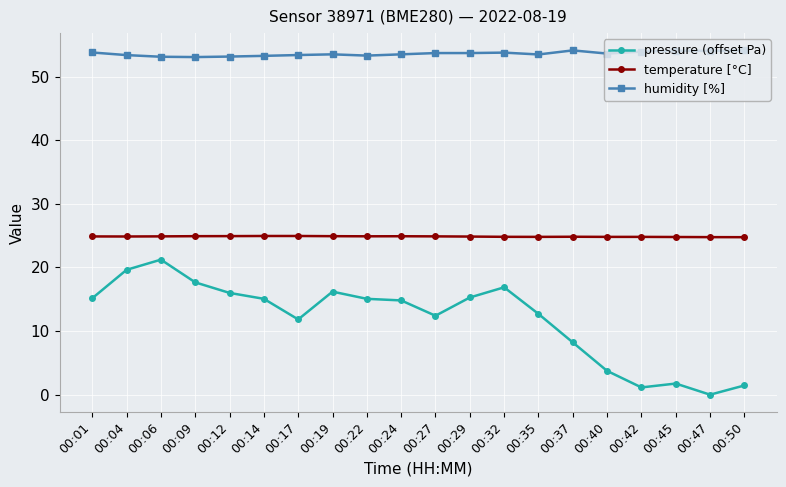

What is the sum of the temperature [°C] values at 00:06 and 00:50?

49.7